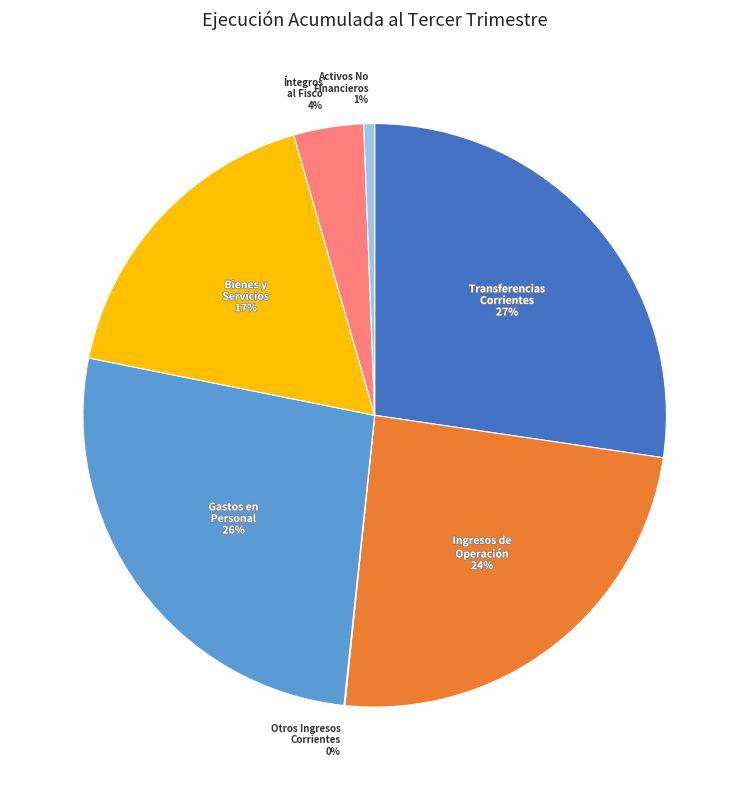

Does any single category account for the majority?

No